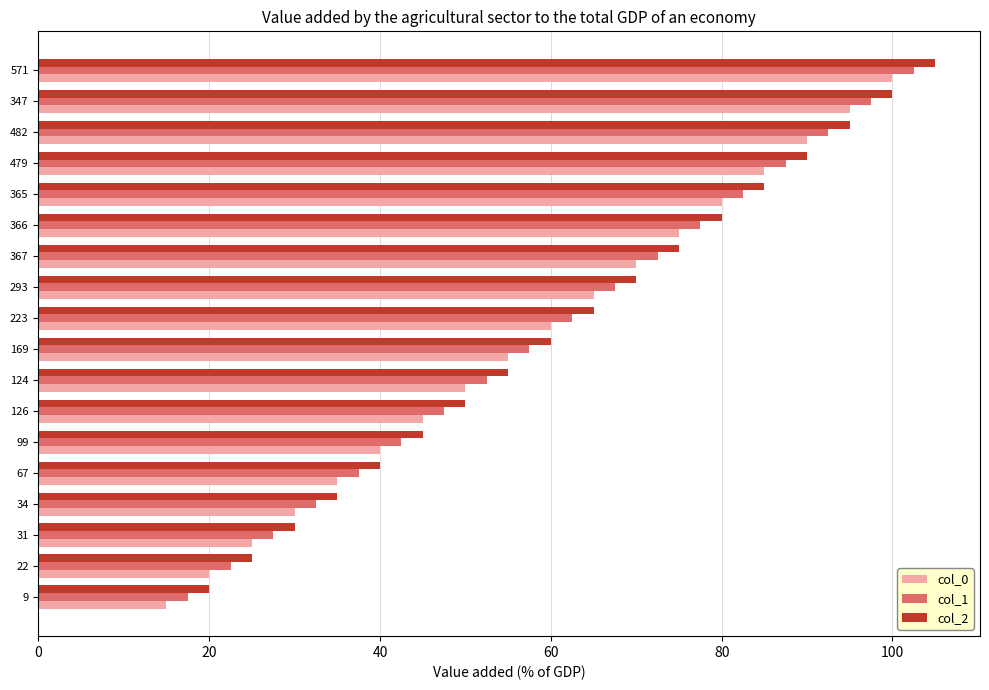

What is the lowest value of the col_2 series?

20.0